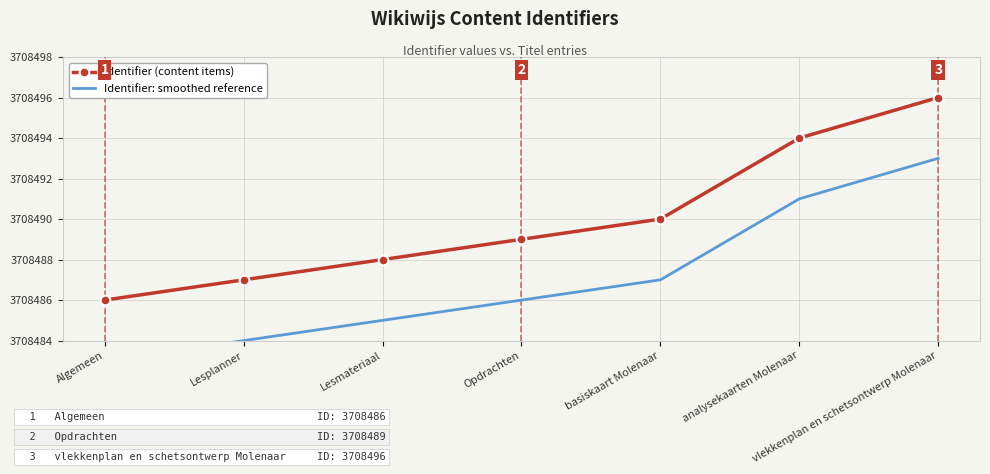

What is the value of the Identifier (content items) point at the 4th from the left?

3708489